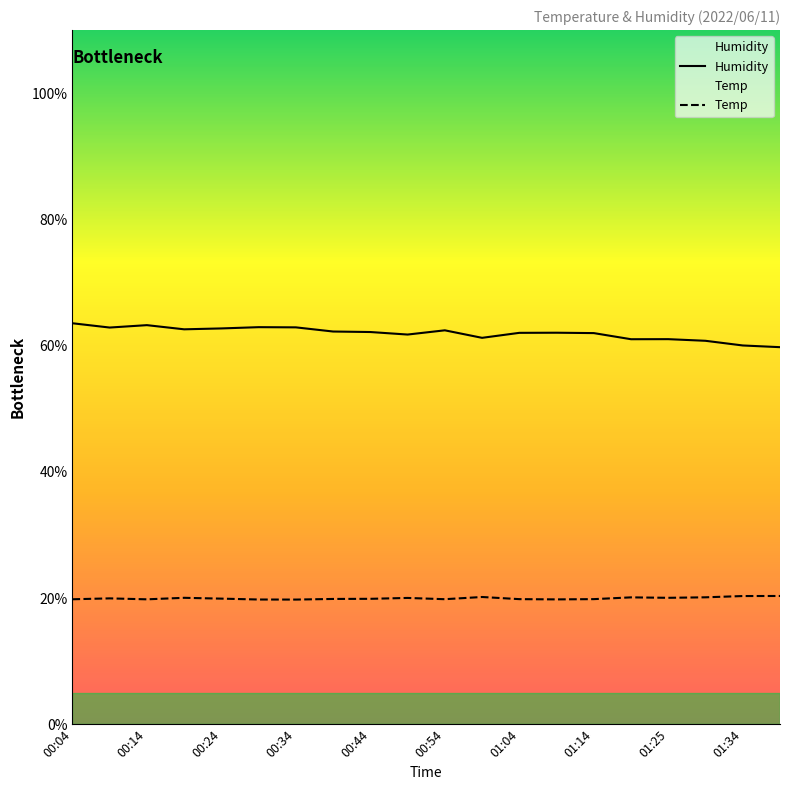

Does the chart have visible grid lines?

No